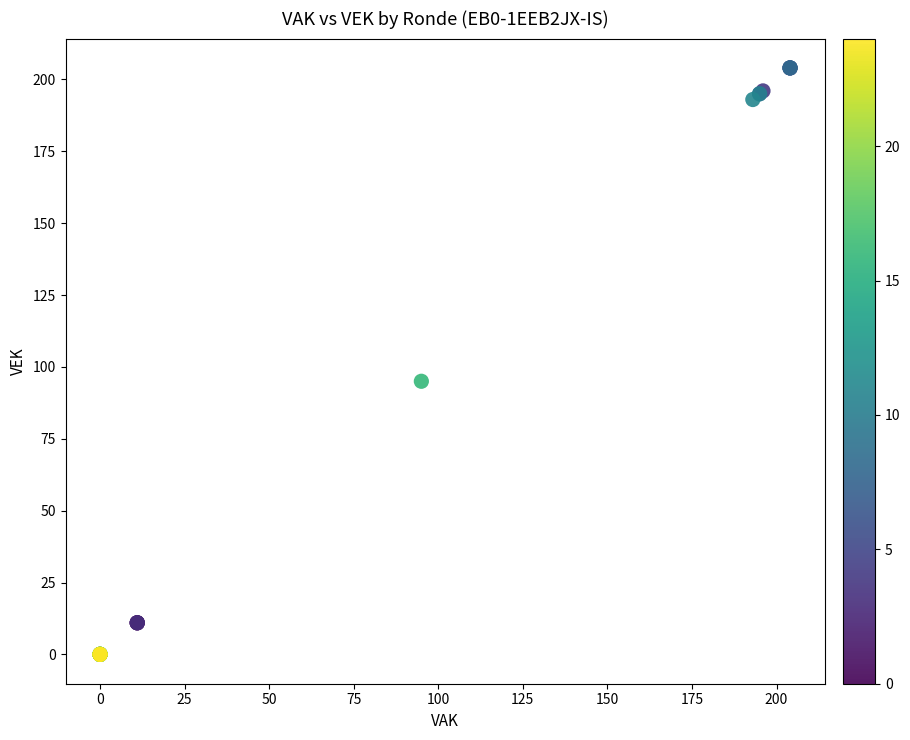

What Y value in the scatter plot is closest to 102?

95